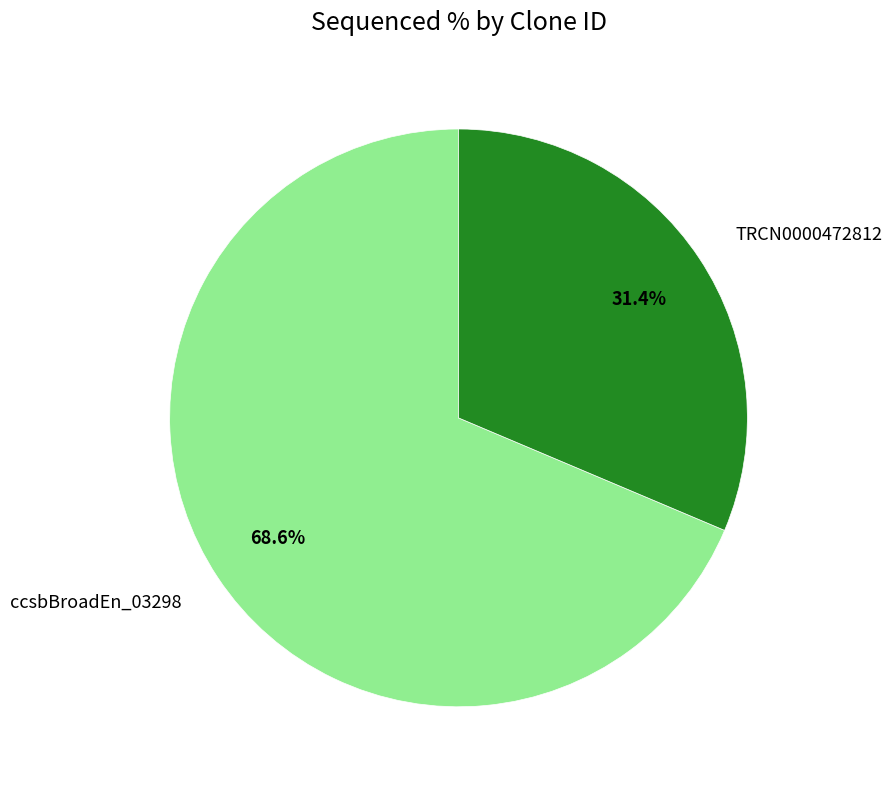

Between TRCN0000472812 and ccsbBroadEn_03298, which is larger?

ccsbBroadEn_03298